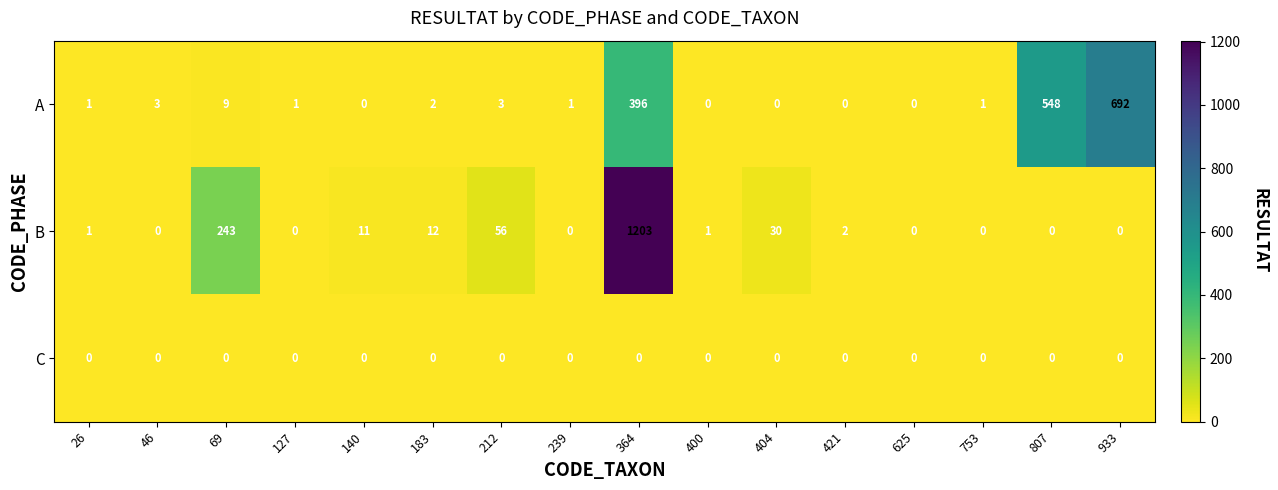

Which series changed the most between 69 and 140?

B